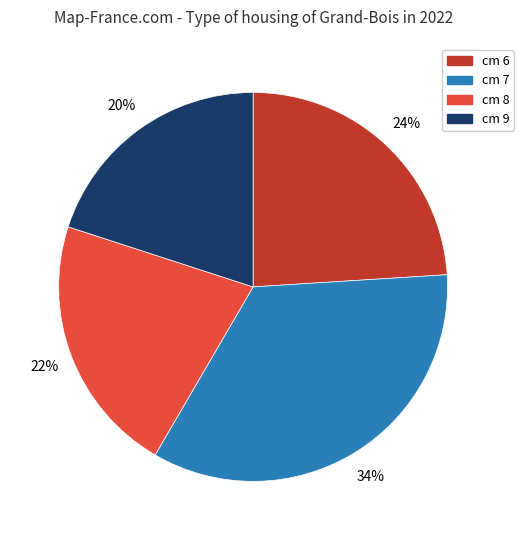

How many slices are in this pie chart?

4